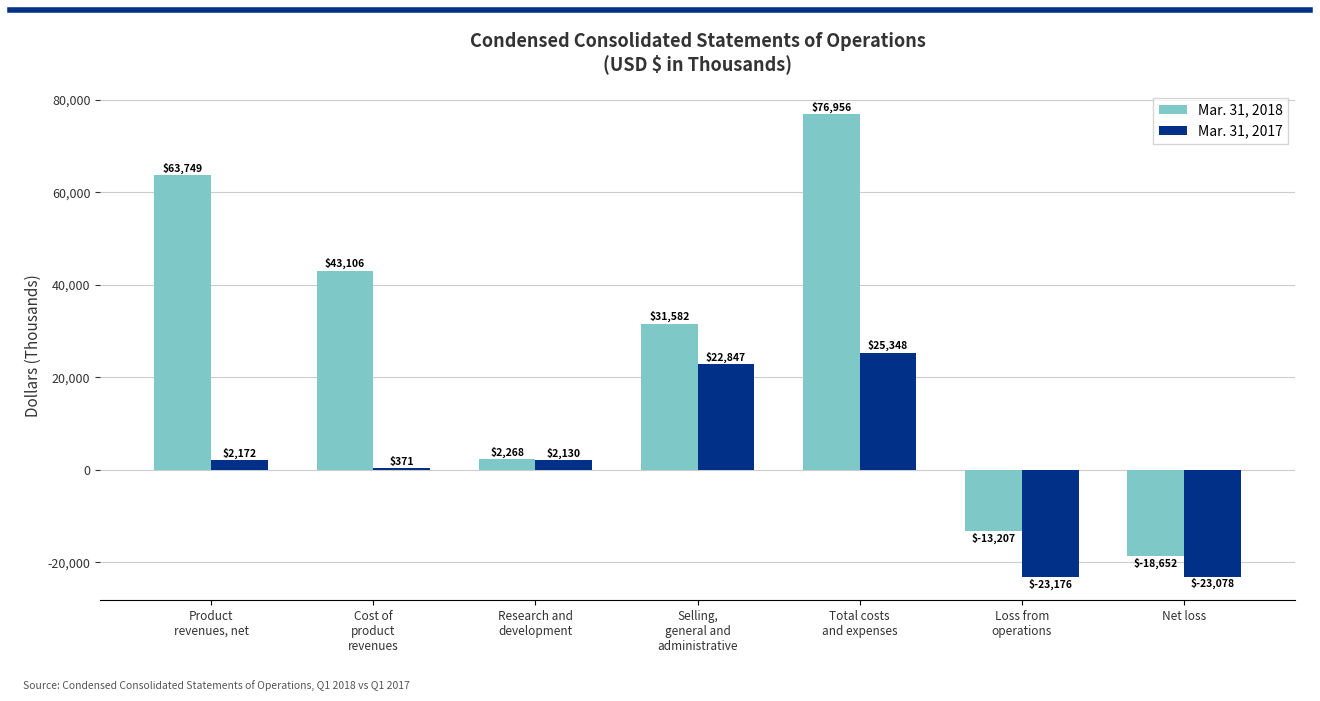

Reading right to left, transcribe all the data shown in this chart.

Mar. 31, 2018: -18652	-13207	76956	31582	2268	43106	63749
Mar. 31, 2017: -23078	-23176	25348	22847	2130	371	2172